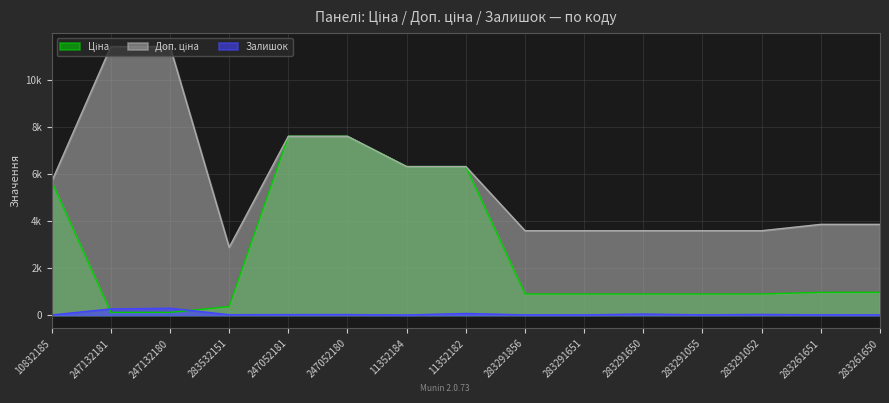

At which label is Доп. ціна closest to 7144?

247052181